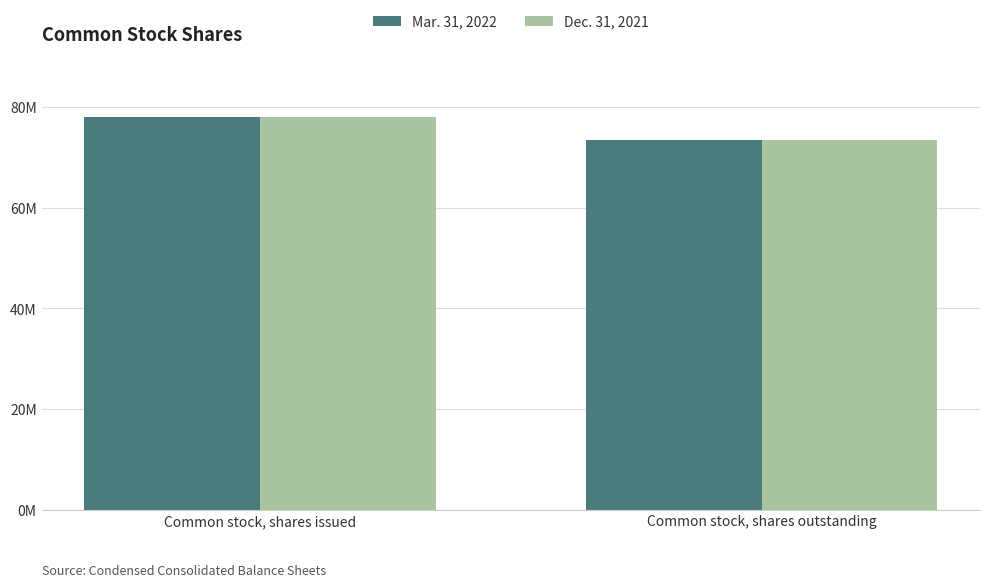

Is it true that Mar. 31, 2022 equals 73359430 at Common stock, shares outstanding?

True